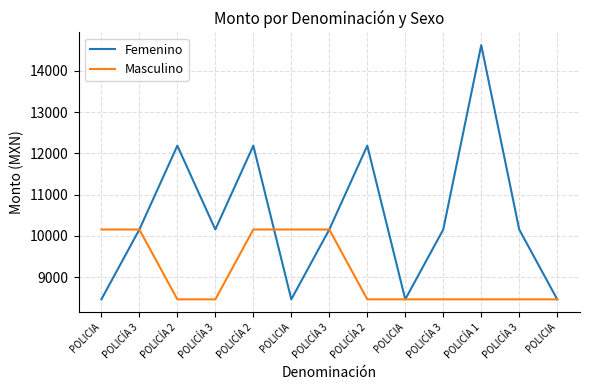

Rank the categories by Femenino value from highest to lowest.

POLICÍA 1, POLICÍA 2, POLICÍA 2, POLICÍA 2, POLICÍA 3, POLICÍA 3, POLICÍA 3, POLICÍA 3, POLICÍA 3, POLICIA, POLICIA, POLICIA, POLICIA